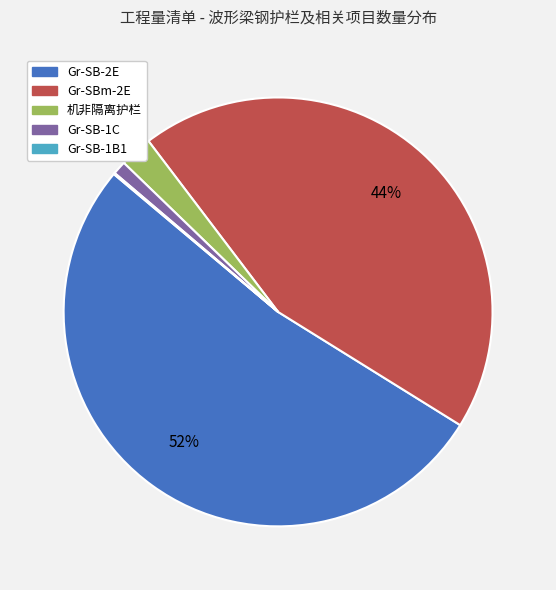

Which slice is the largest?

Gr-SB-2E